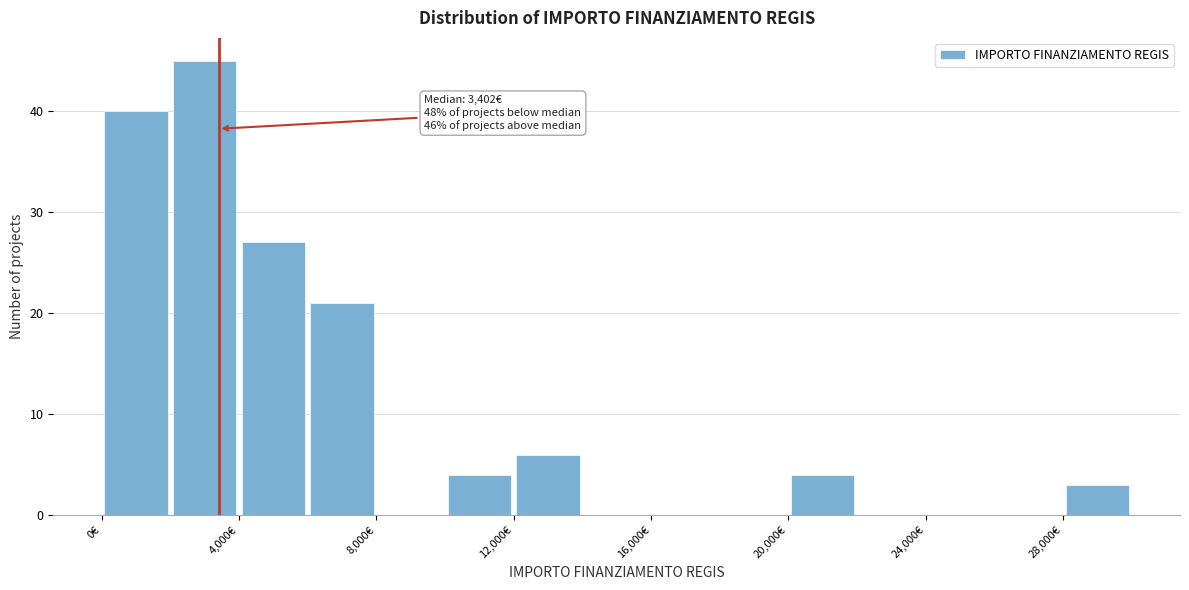

Over which range of the x-axis is the bar tallest?

2000 to 4000